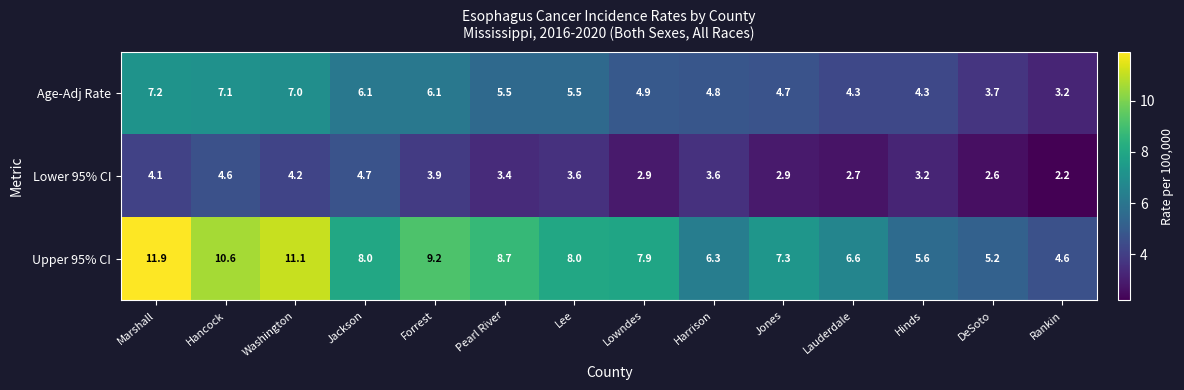

What is the difference between the highest and lowest values at Washington?

6.9